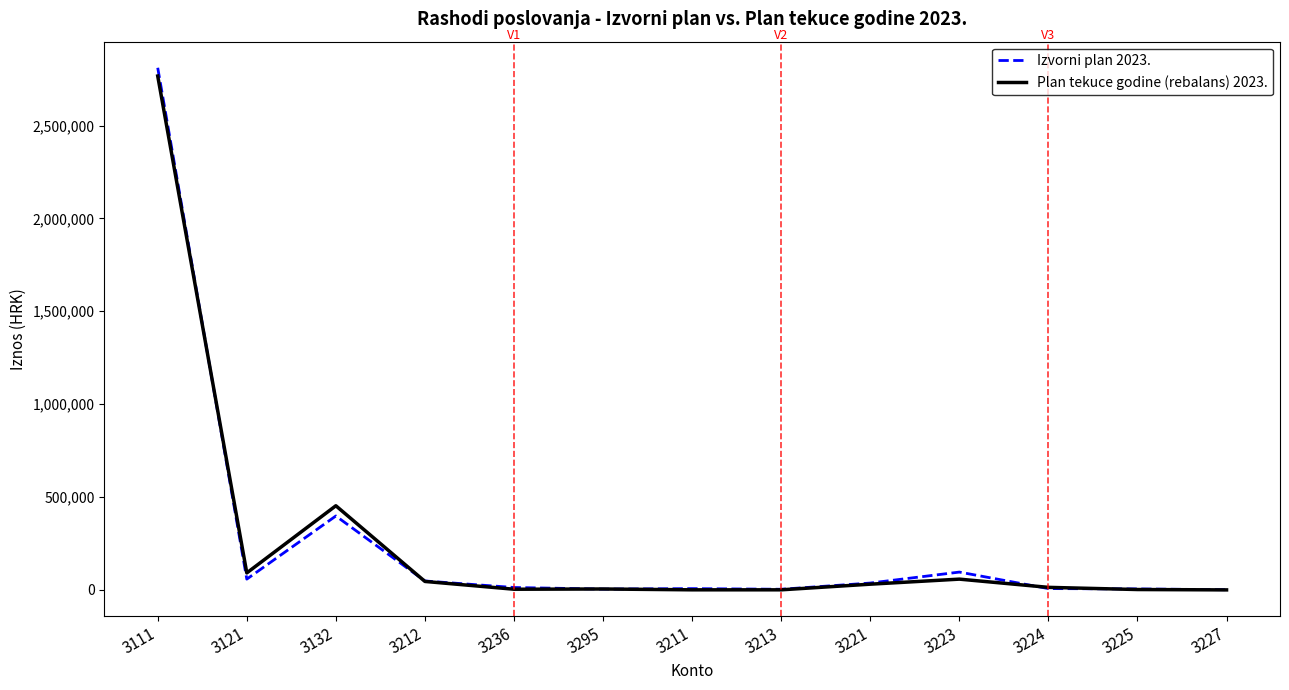

What are all the series names shown in the legend?

Izvorni plan 2023., Plan tekuce godine (rebalans) 2023.